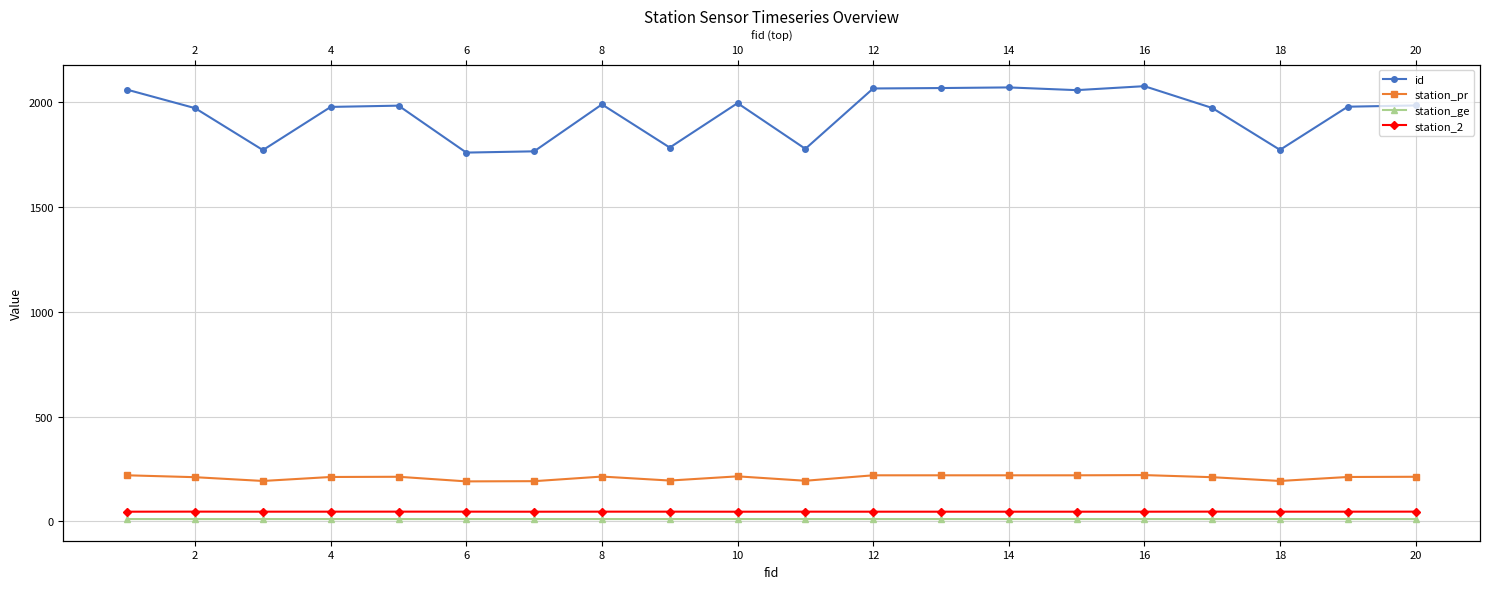

Reading right to left, list all the values displayed in this chart.

id: 1985.0	1979.0	1773.0	1973.0	2077.0	2058.0	2071.0	2068.0	2066.0	1778.0	1996.0	1784.0	1990.0	1766.0	1760.0	1984.0	1978.0	1772.0	1972.0	2060.0
station_pr: 213.0	212.0	193.0	211.0	221.0	220.0	220.0	220.0	220.0	194.0	215.0	195.0	214.0	192.0	191.0	213.0	212.0	193.0	211.0	220.0
station_ge: 11.2	11.3	11.3	11.1	11.3	11.3	11.3	11.3	11.3	11.3	11.2	11.2	11.2	11.3	11.2	11.2	11.3	11.3	11.1	11.3
station_2: 46.6	46.5	46.5	46.7	46.4	46.4	46.4	46.4	46.4	46.5	46.3	46.5	46.5	46.3	46.6	46.6	46.5	46.5	46.7	46.4